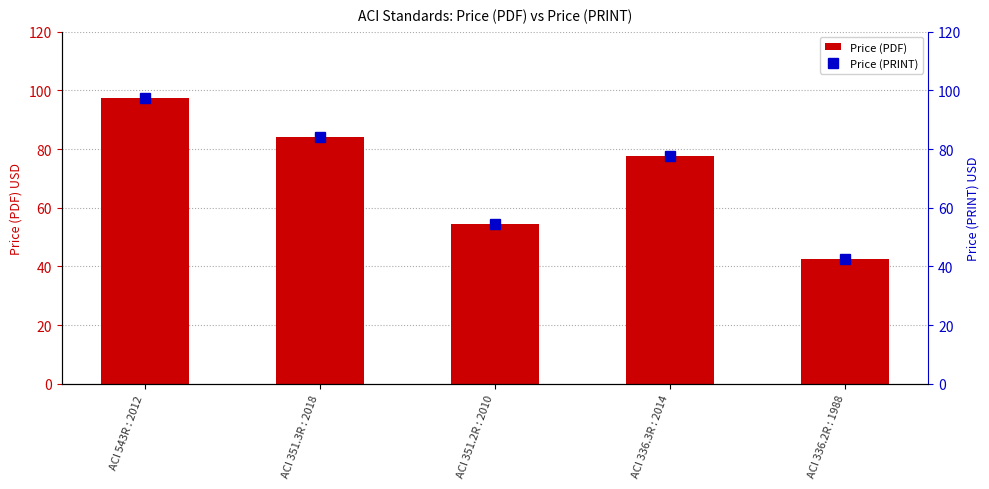

Is it true that Price (PRINT) equals 54.5 at ACI 351.2R : 2010?

True